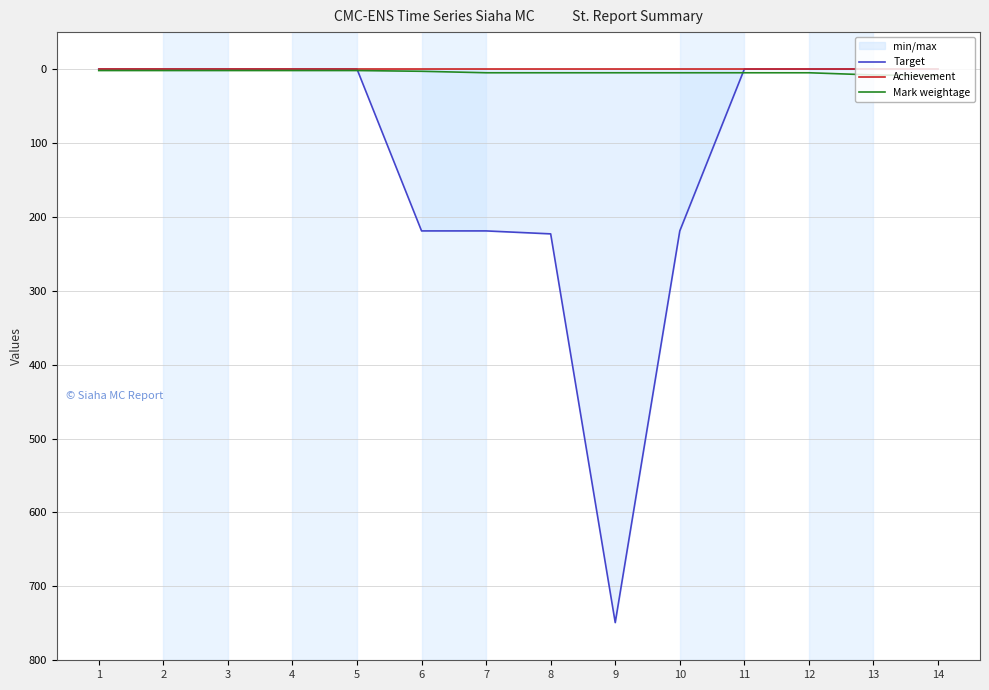

Which series has the largest total across all categories?

Target